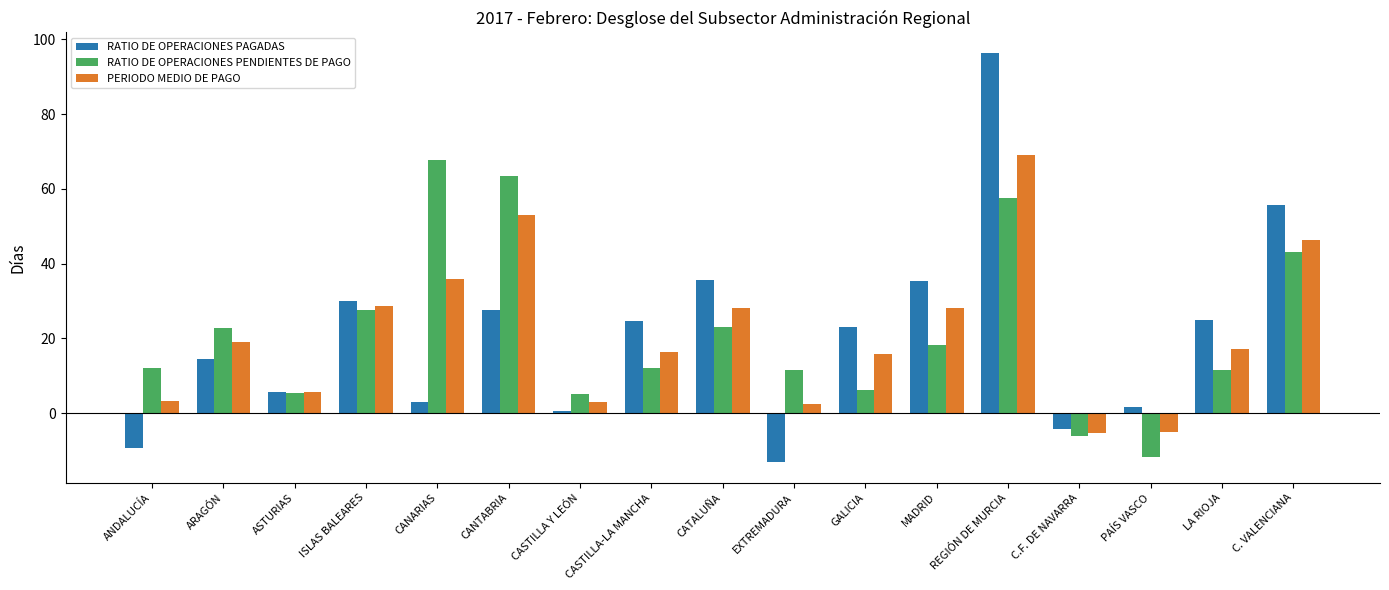

At how many categories does at least one series exceed 94?

1